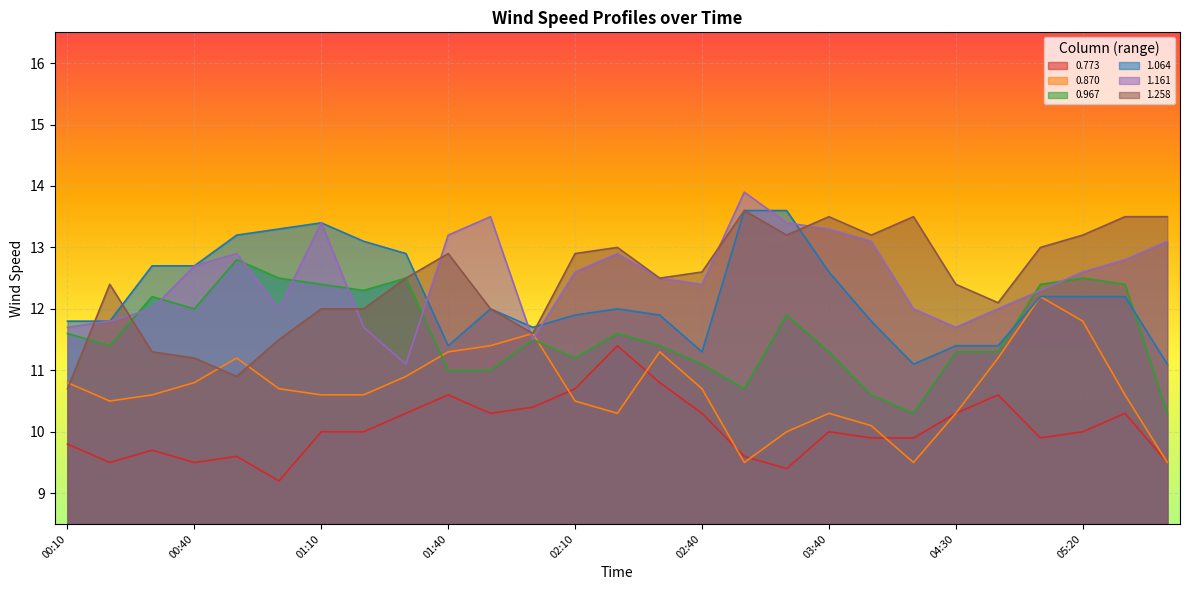

Which series changed the most between 02:00 and 04:40?

1.161